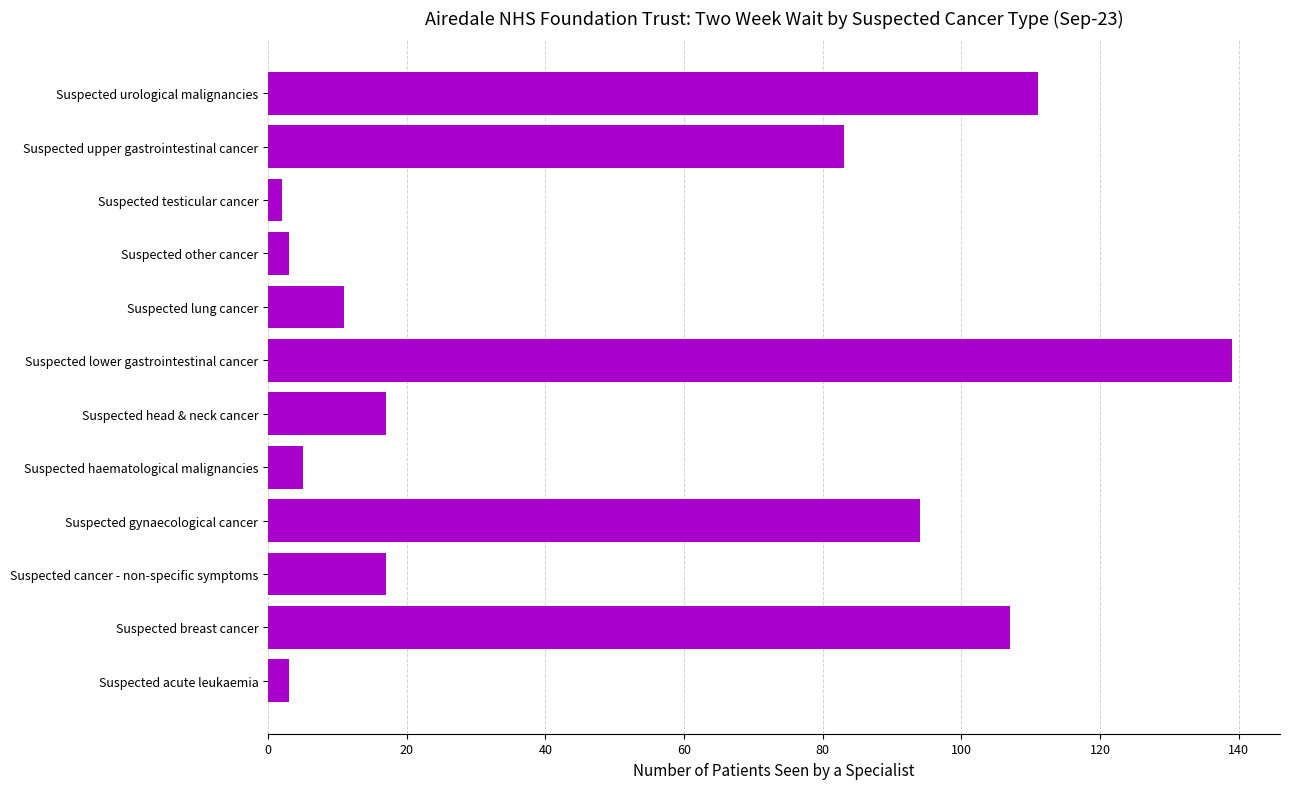

What is the sum of all values?

592